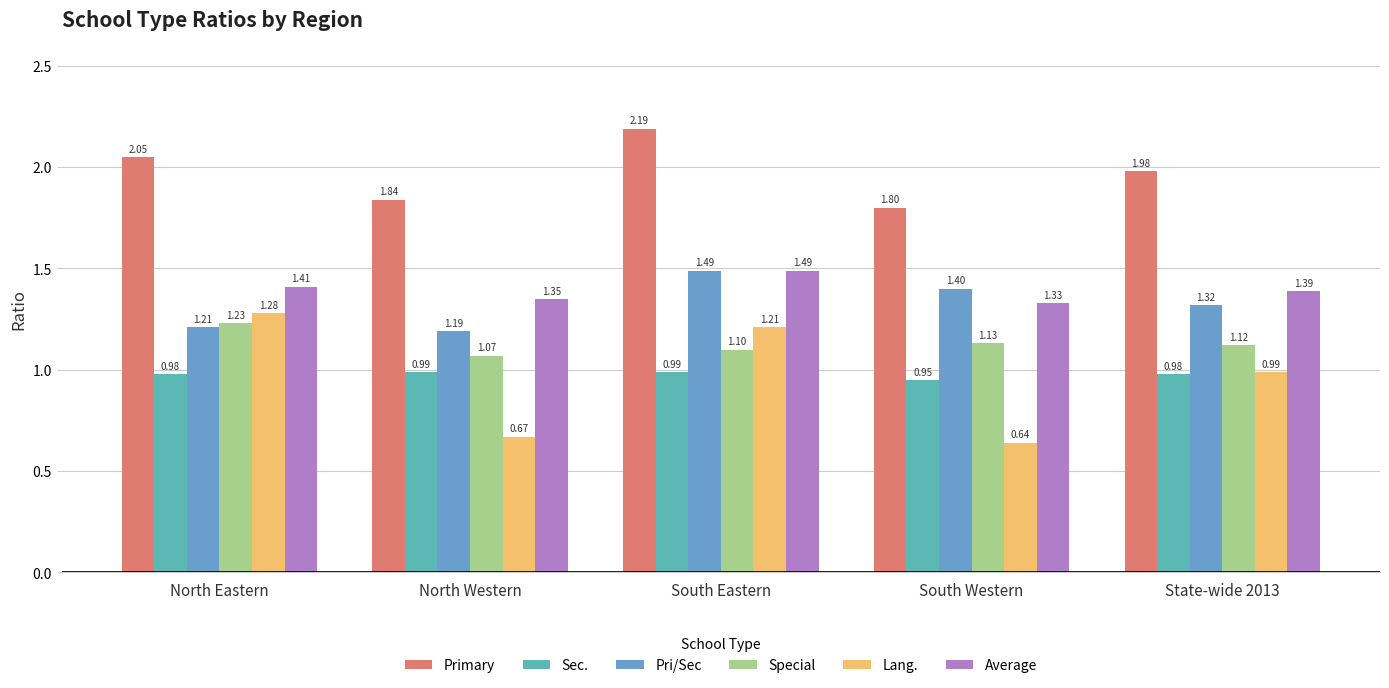

What is the smallest value displayed?

0.6